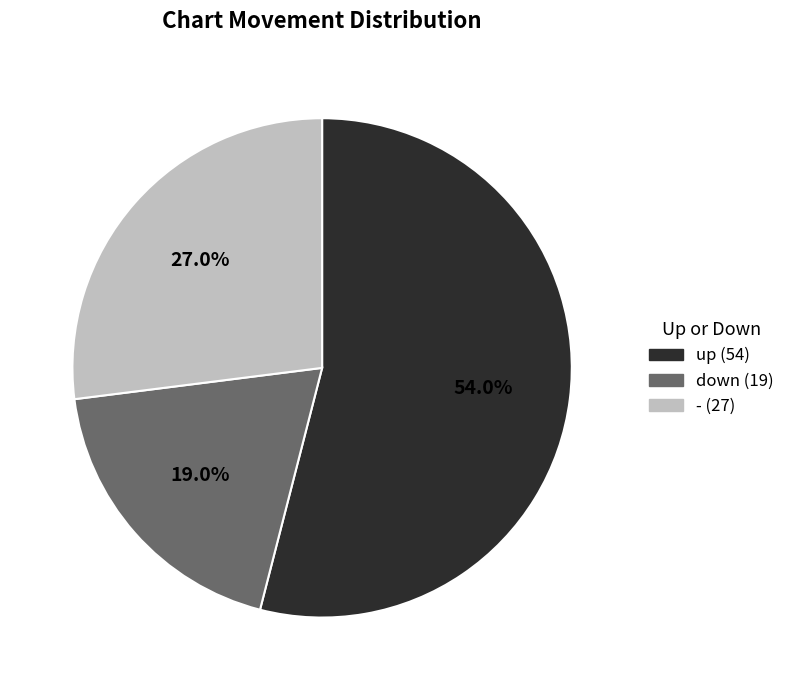

What is the largest slice in the pie chart?

up